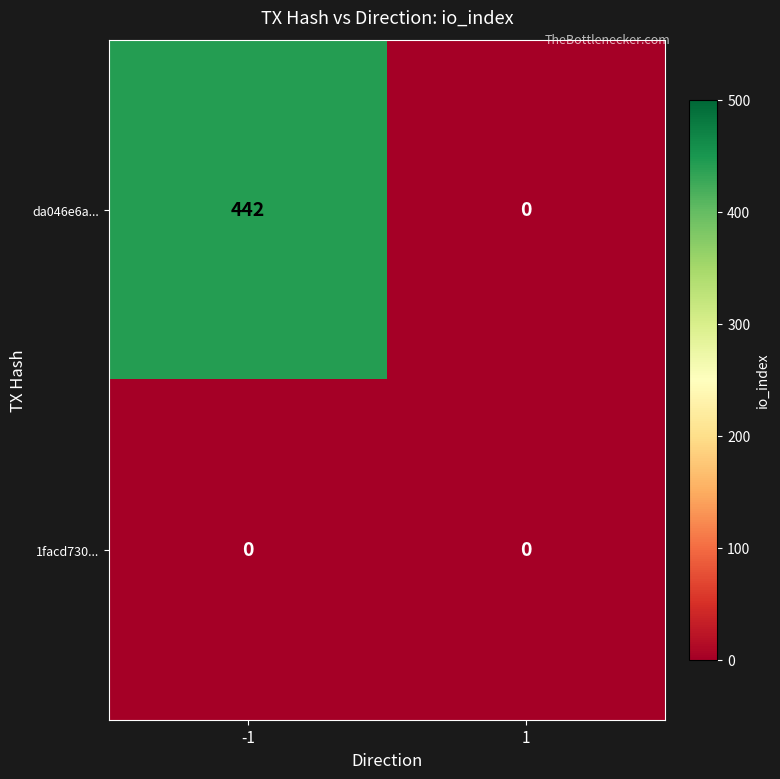

At -1, list the series in order from largest to smallest.

da046e6a..., 1facd730...